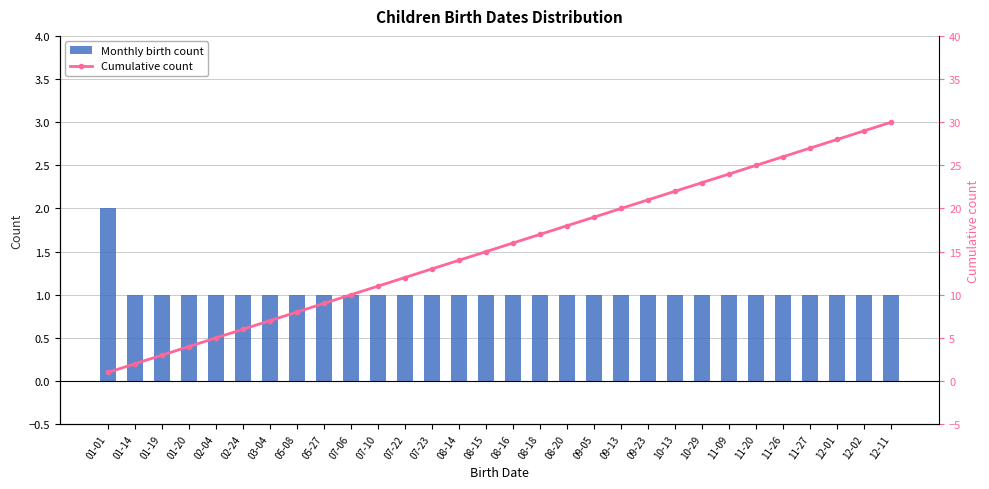

How many groups of bars are there?

30